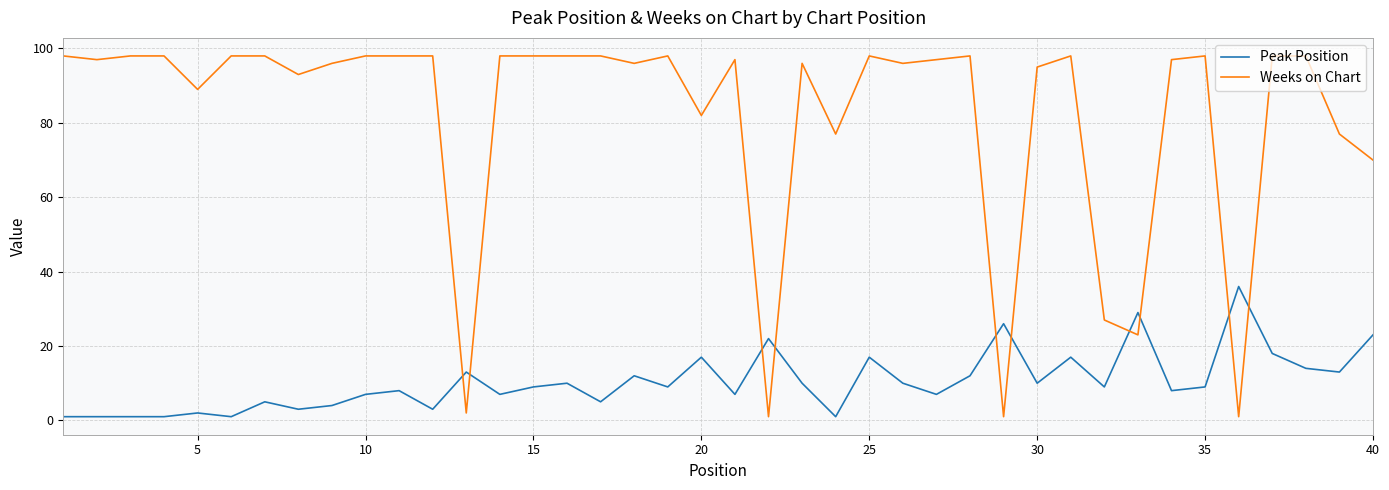

How many times do Peak Position and Weeks on Chart cross each other?

10